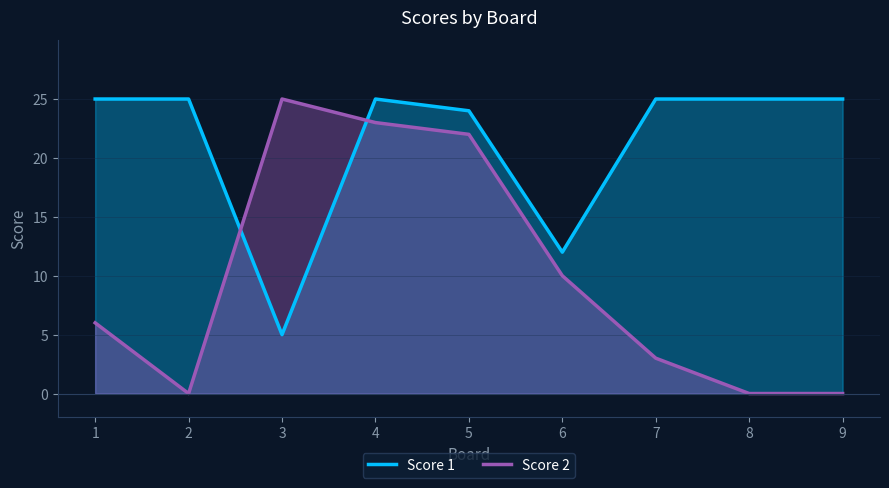

What are all the series names shown in the legend?

Score 1, Score 2